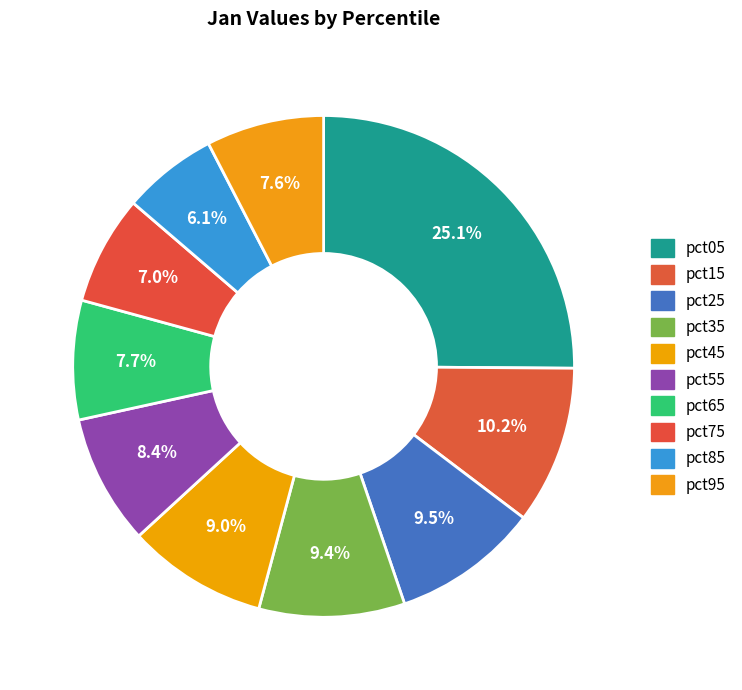

To the nearest percent, what is the combined percentage of pct75 and pct15?

17%